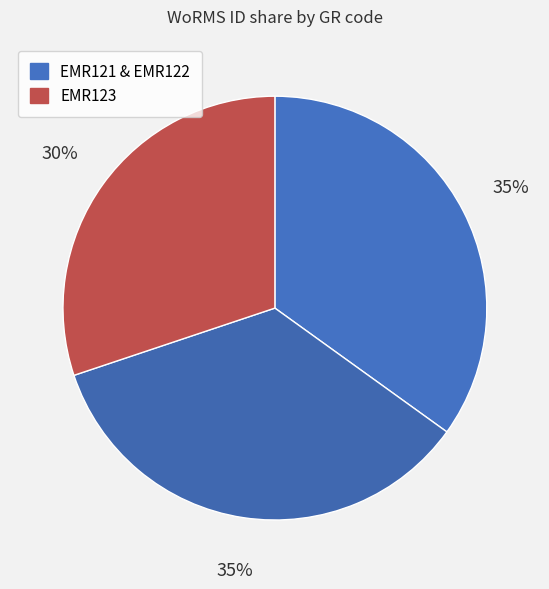

Which slice is the largest?

EMR122